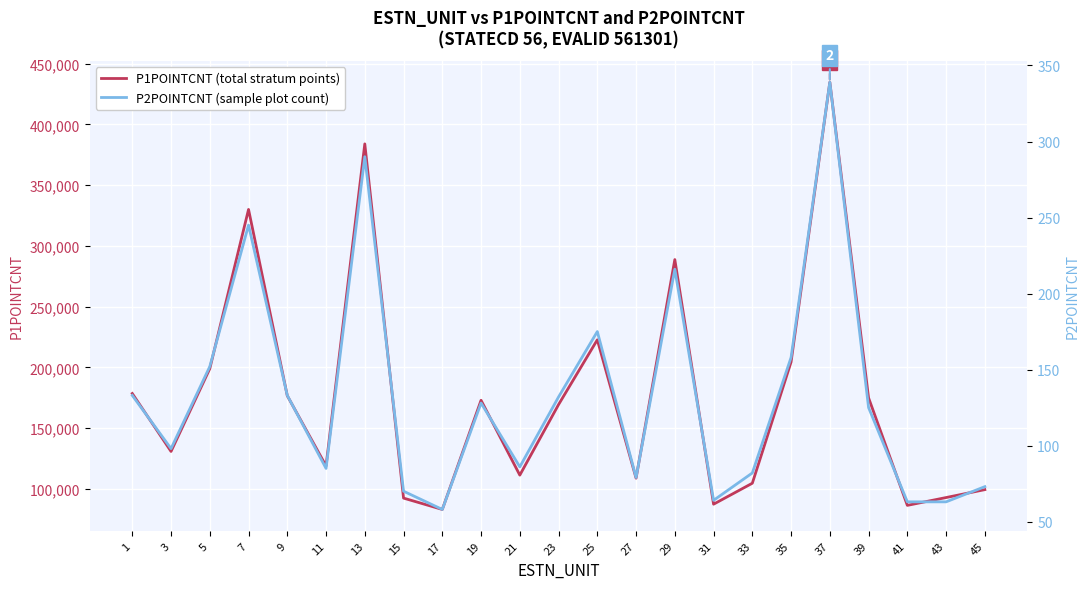

List the series in order of their peak value, highest first.

P1POINTCNT (total stratum points), P2POINTCNT (sample plot count)